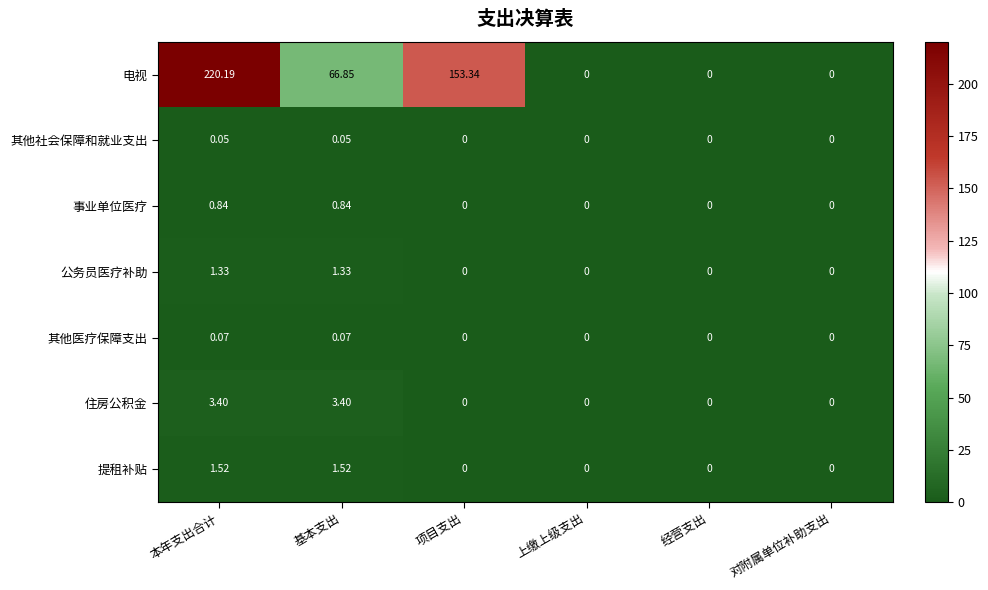

Rank the series by their maximum value, from highest to lowest.

电视, 住房公积金, 提租补贴, 公务员医疗补助, 事业单位医疗, 其他医疗保障支出, 其他社会保障和就业支出